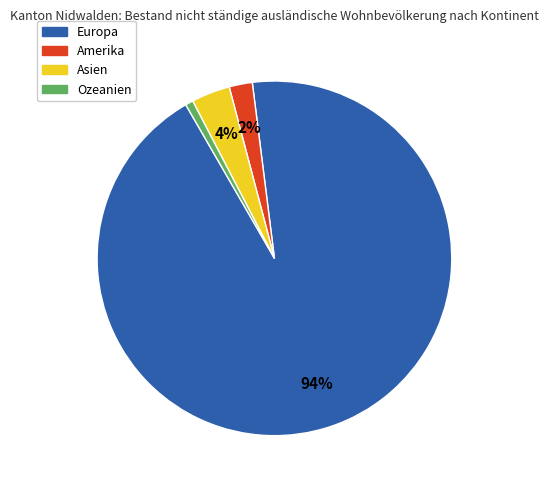

Which has a higher value, Ozeanien or Asien?

Asien